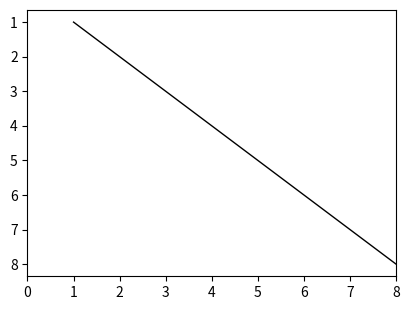

The chart shows a value of 1 at 1. True or false?

True